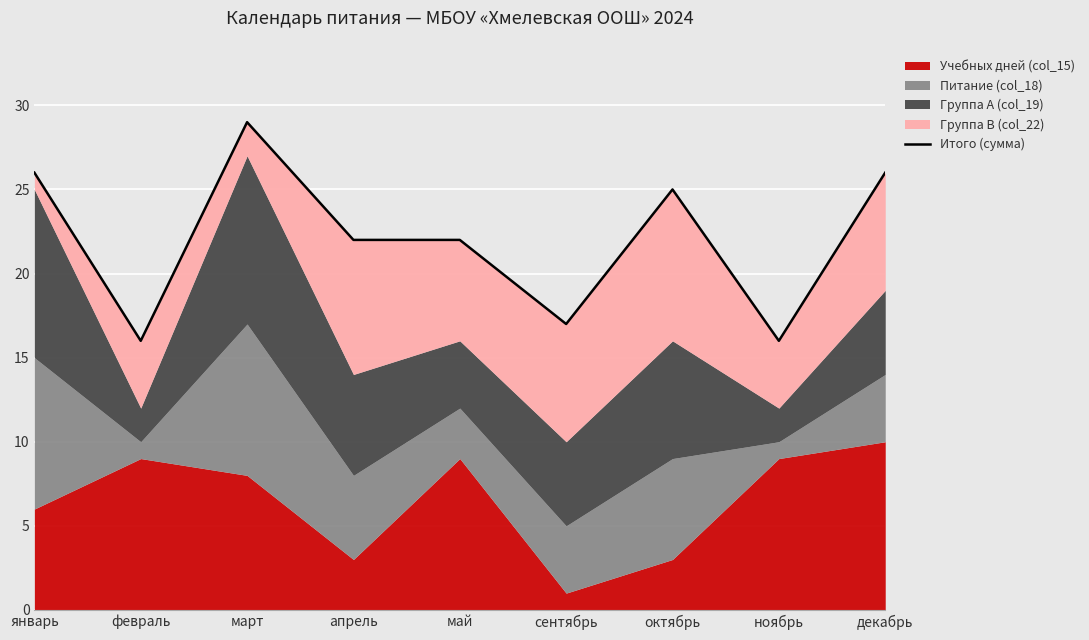

What is the value of the 3rd point from the left?

29